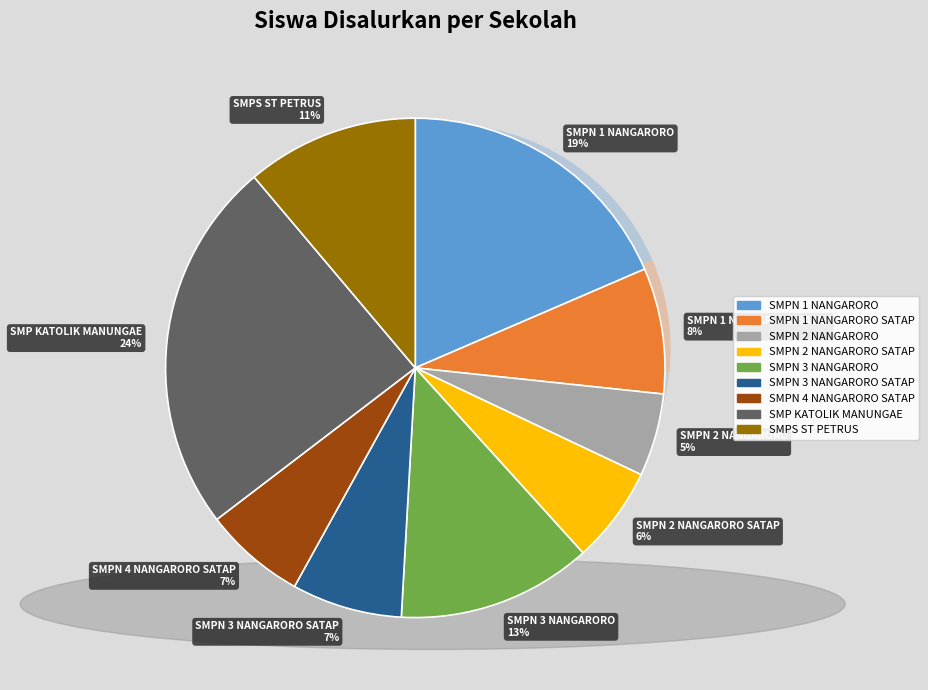

Rank the categories by value from highest to lowest.

SMP SWASTA KATOLIK MANUNGAE NDORA, SMP NEGERI 1 NANGARORO, SMP NEGERI 3 NANGARORO, SMPS ST PETRUS LOKATADHO, SMP NEGERI 1 NANGARORO SATAP, SMP NEGERI 3 NANGARORO SATAP, SMP NEGERI 4 NANGARORO SATAP, SMP NEGERI 2 NANGARORO SATAP, SMP NEGERI 2 NANGARORO